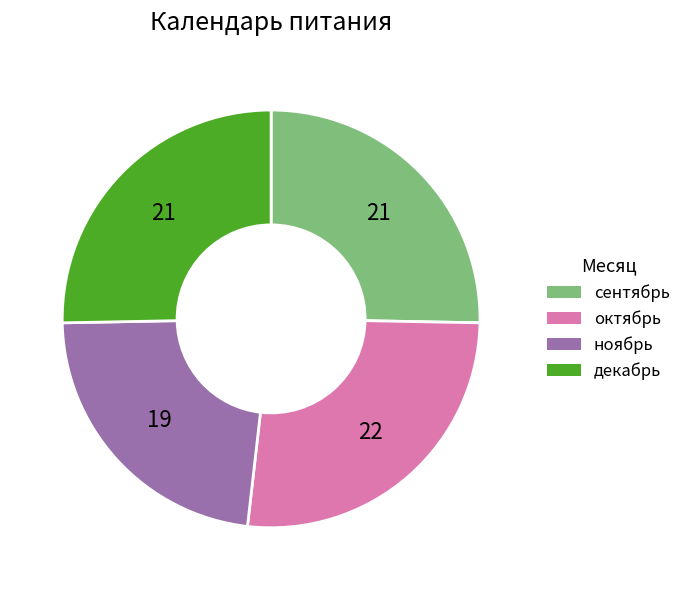

Which has a higher value, ноябрь or октябрь?

октябрь